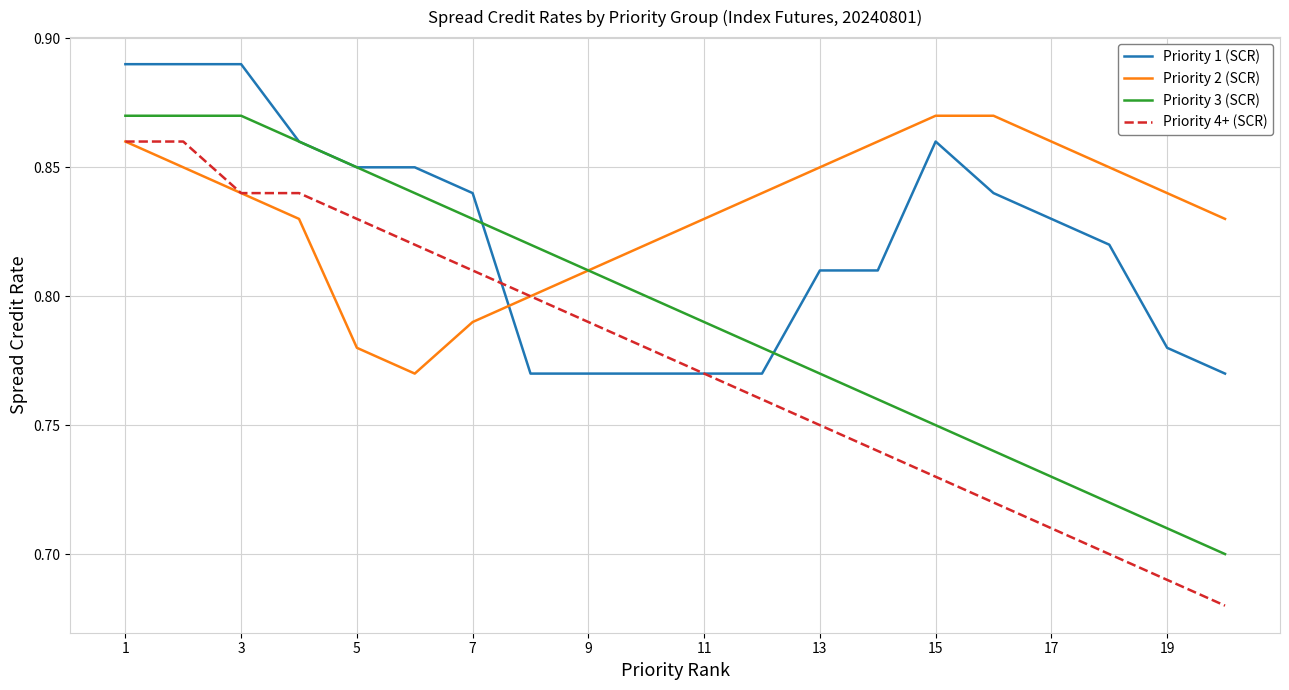

Which series has the largest total across all categories?

Priority 2 (SCR)